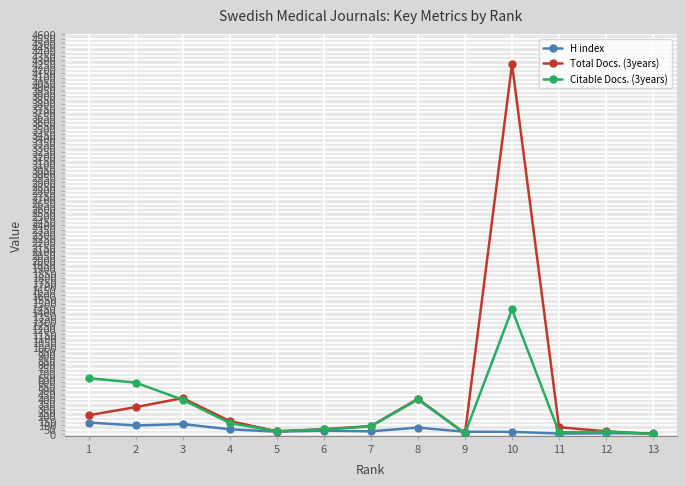

List the series in order of their overall mean, lowest first.

H index, Citable Docs. (3years), Total Docs. (3years)